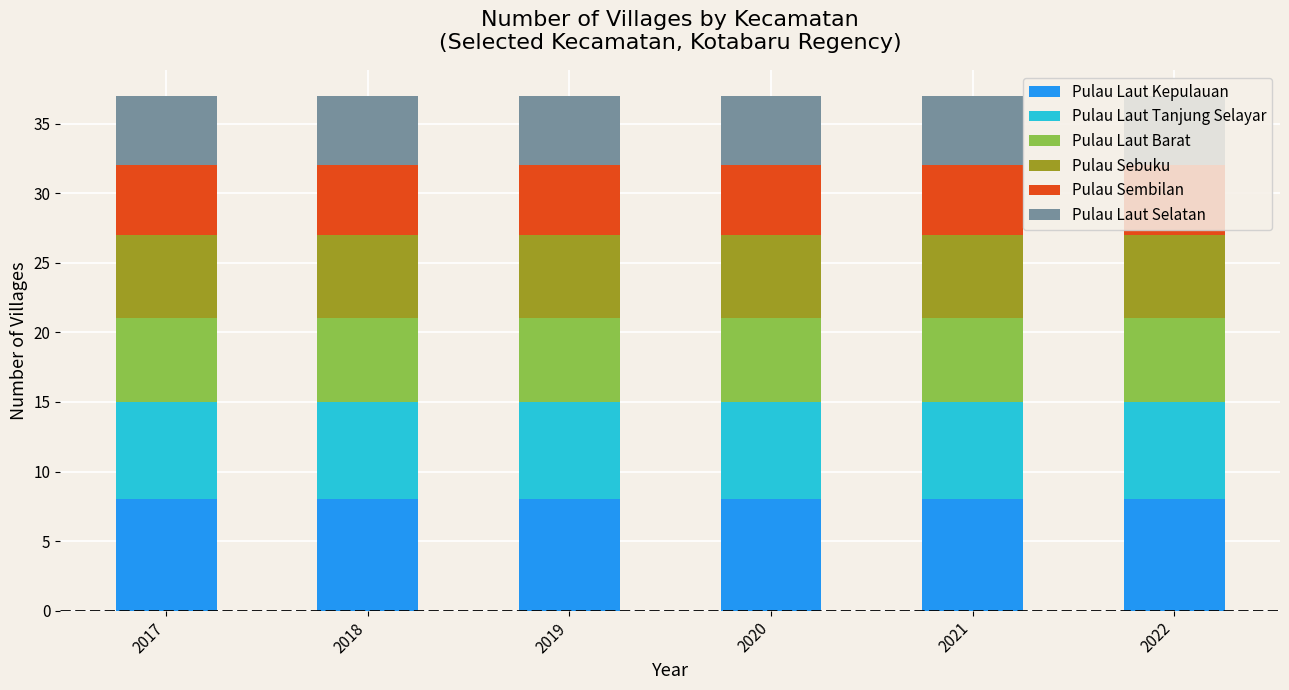

Is it true that Pulau Laut Kepulauan equals 8 at 2017?

True